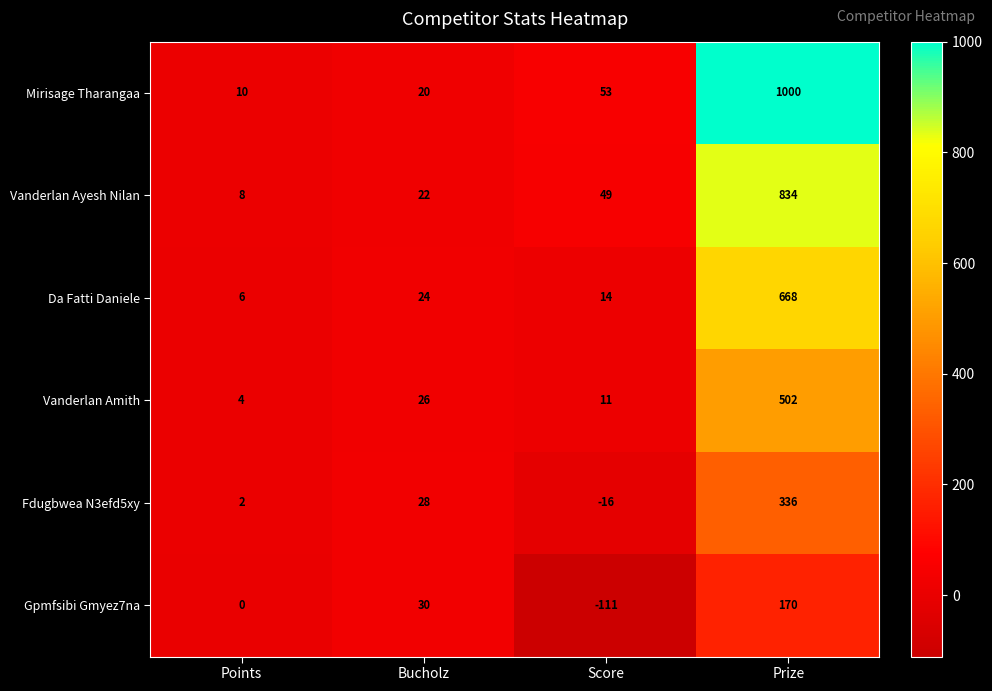

What is the difference between the second highest and second lowest values in the Fdugbwea N3efd5xy series?

26